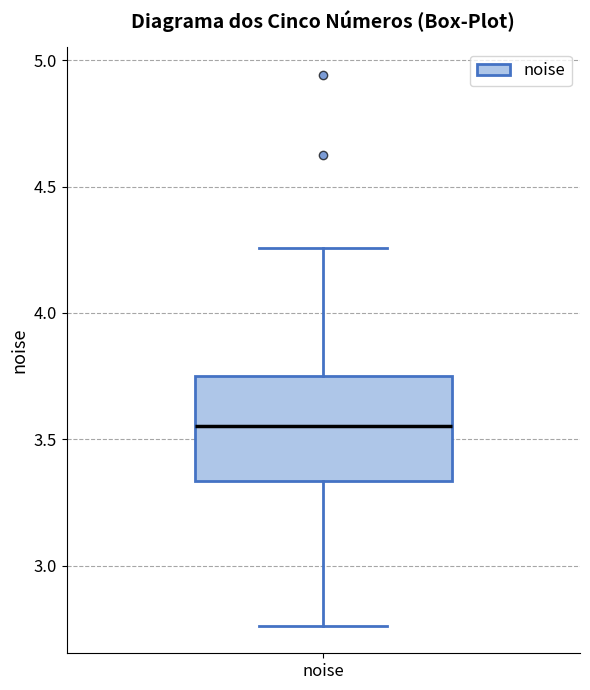

Read this box plot against the y-axis: the position of the median line, the range covered by the box, and the ends of both whiskers. The values are not printed on the chart, so give them approximately, as read against the axis.

median 3.55, box 3.35 to 3.75, whiskers 2.75 to 4.25